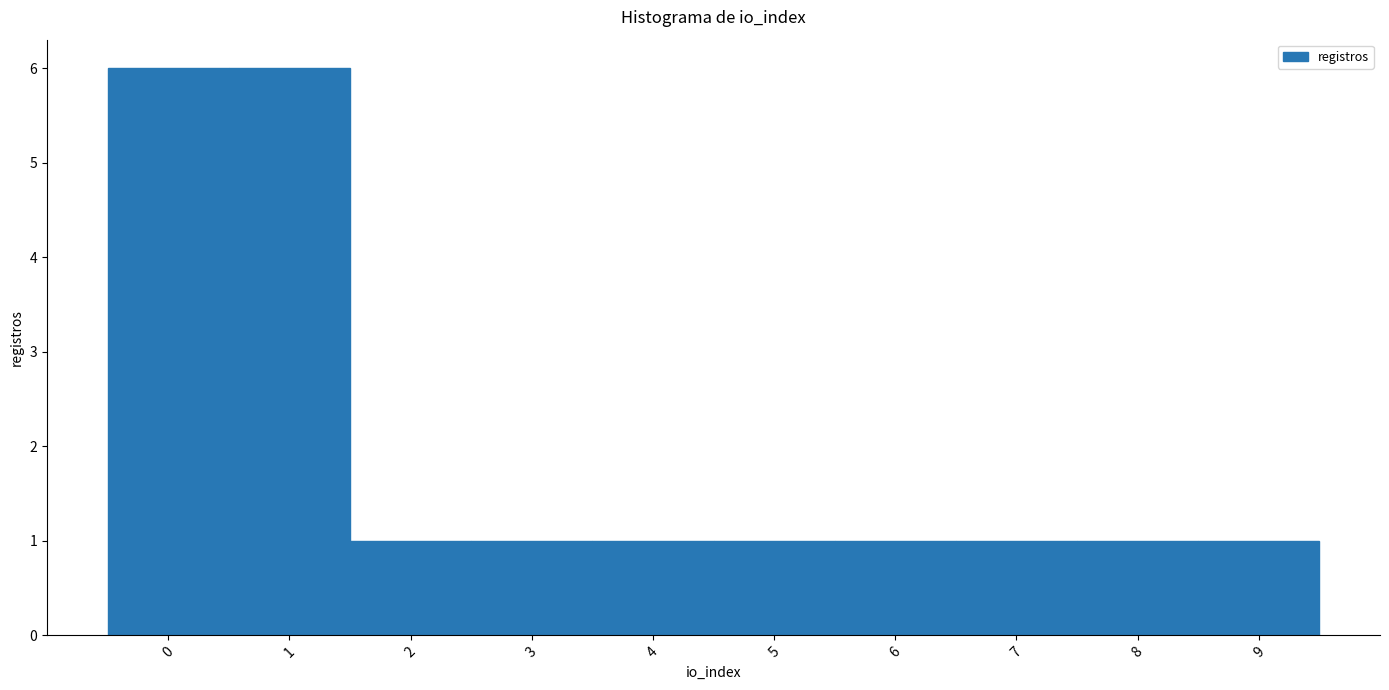

What is the height of the bar covering 7.5 to 8.5 on the x-axis? The values are not printed on the chart, so give them approximately, as read against the axis.

1